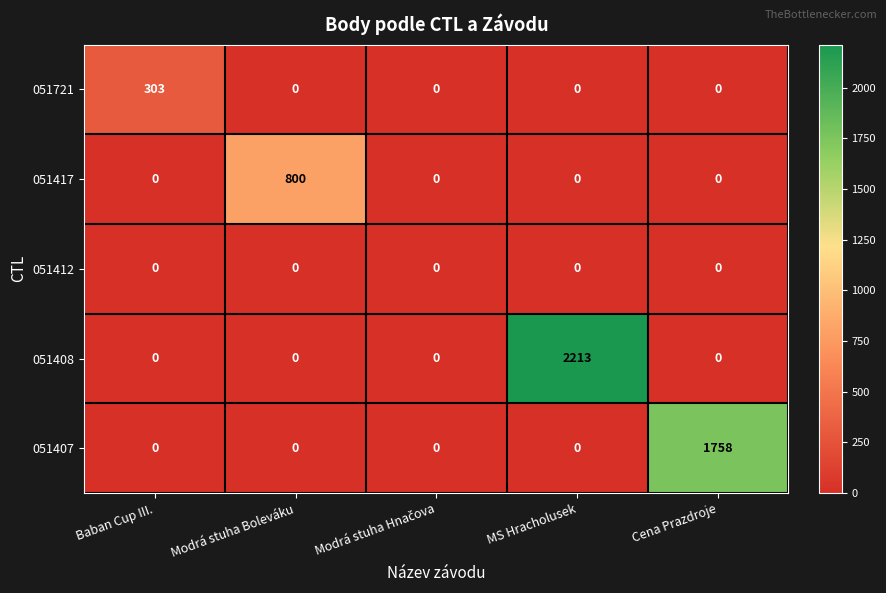

List the series in order of their peak value, lowest first.

051412, 051721, 051417, 051407, 051408